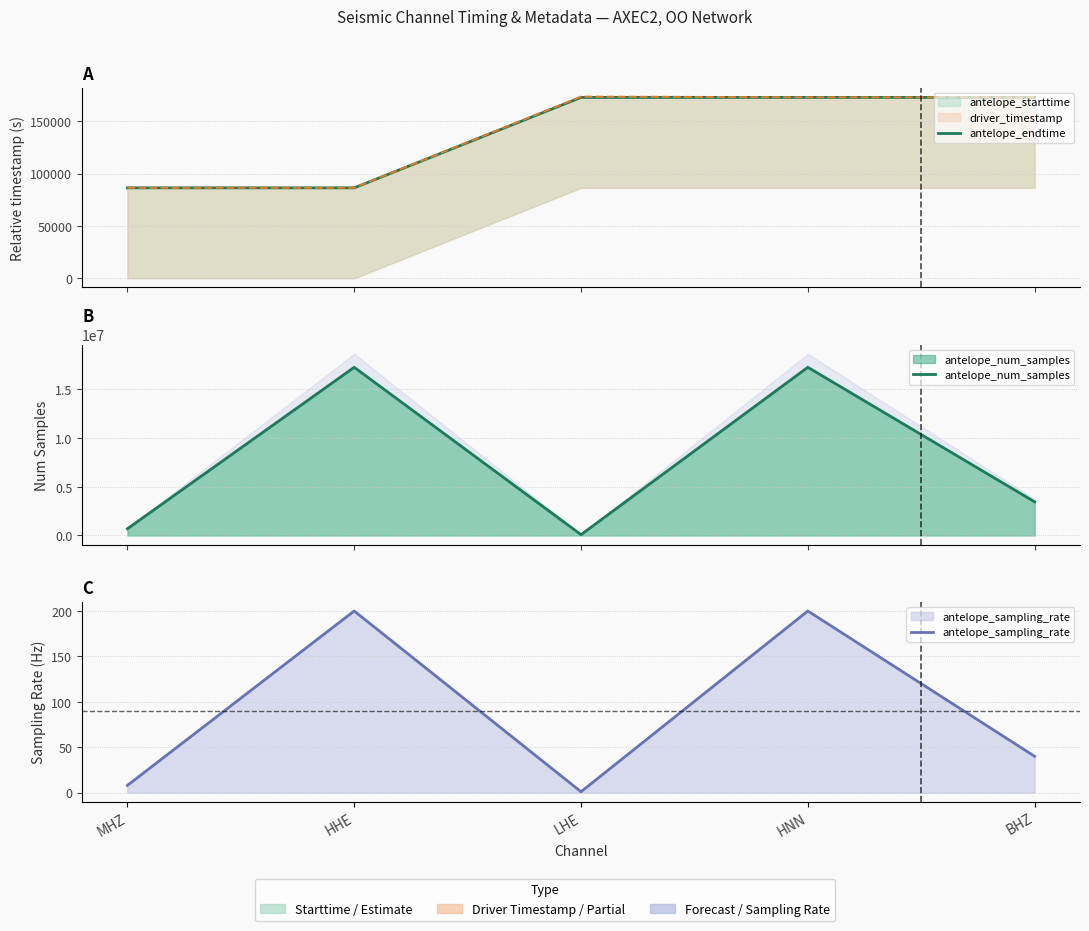

True or false: antelope_sampling_rate and antelope_endtime intersect in this chart.

False